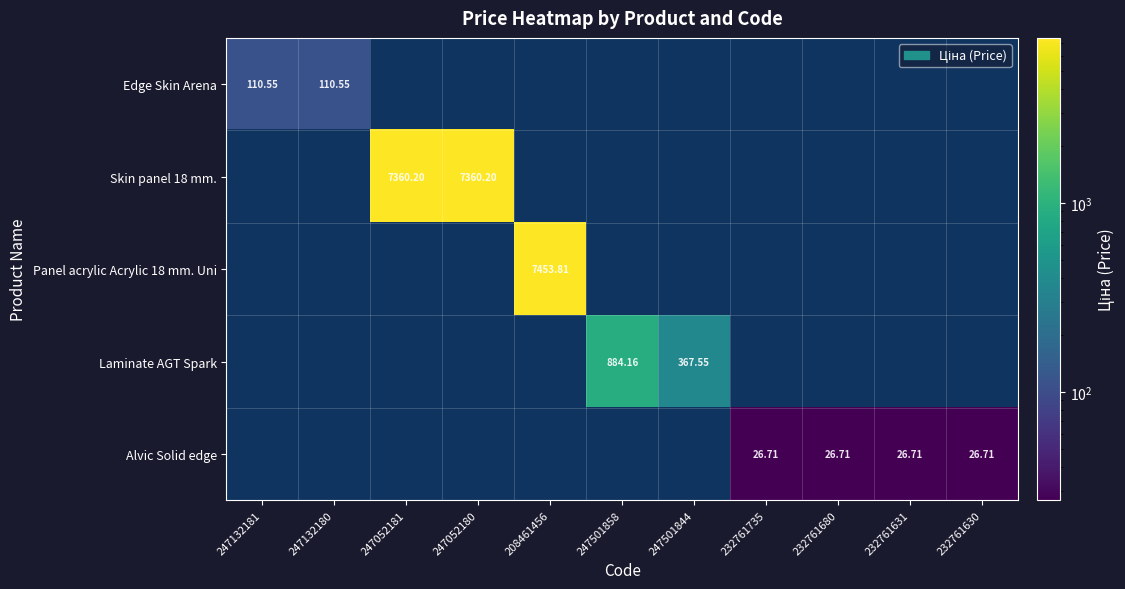

How many positive values does the Laminate AGT Spark series have?

2